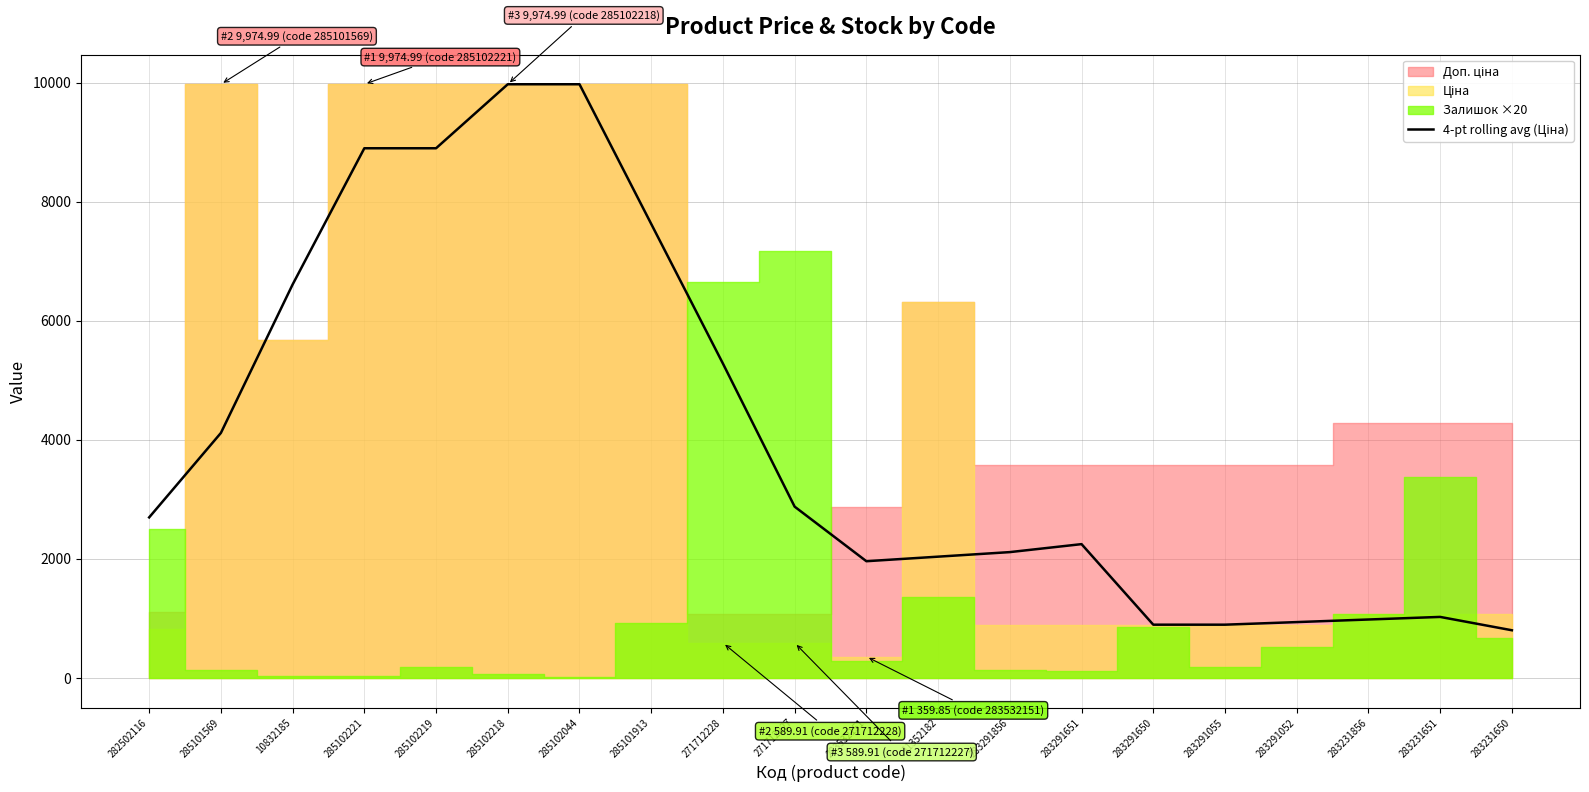

What is the greatest value displayed?

9975.0